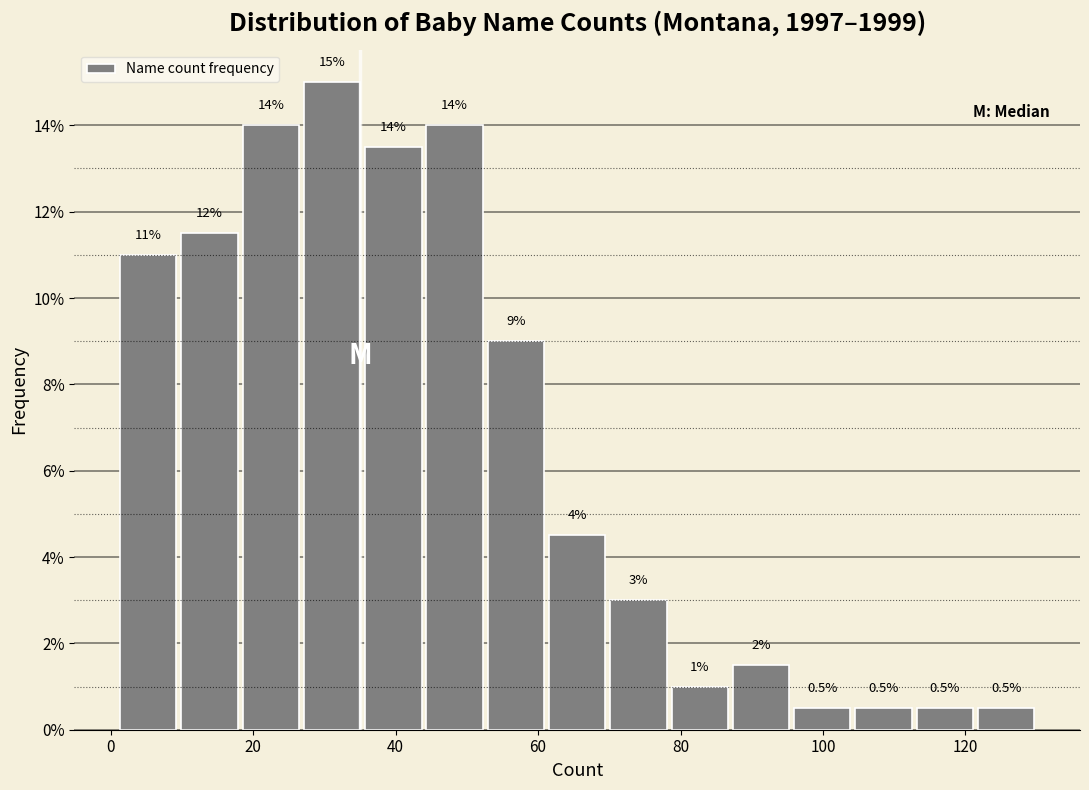

Which range on the x-axis has the tallest bar?

26.8 to 35.4